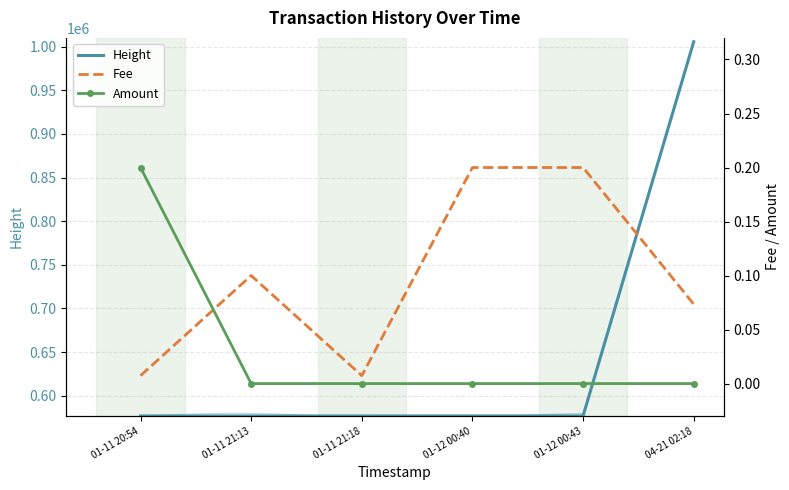

What is the approximate value of Height at 01-12 00:40?

576883.0